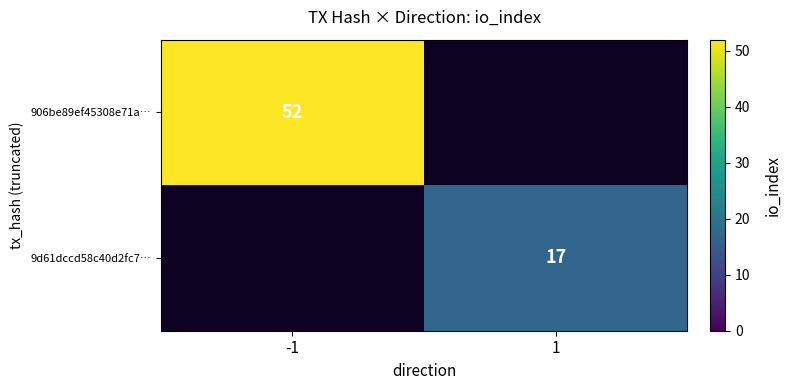

The 906be89ef45308e71a… series shows 18 at -1. True or false?

False